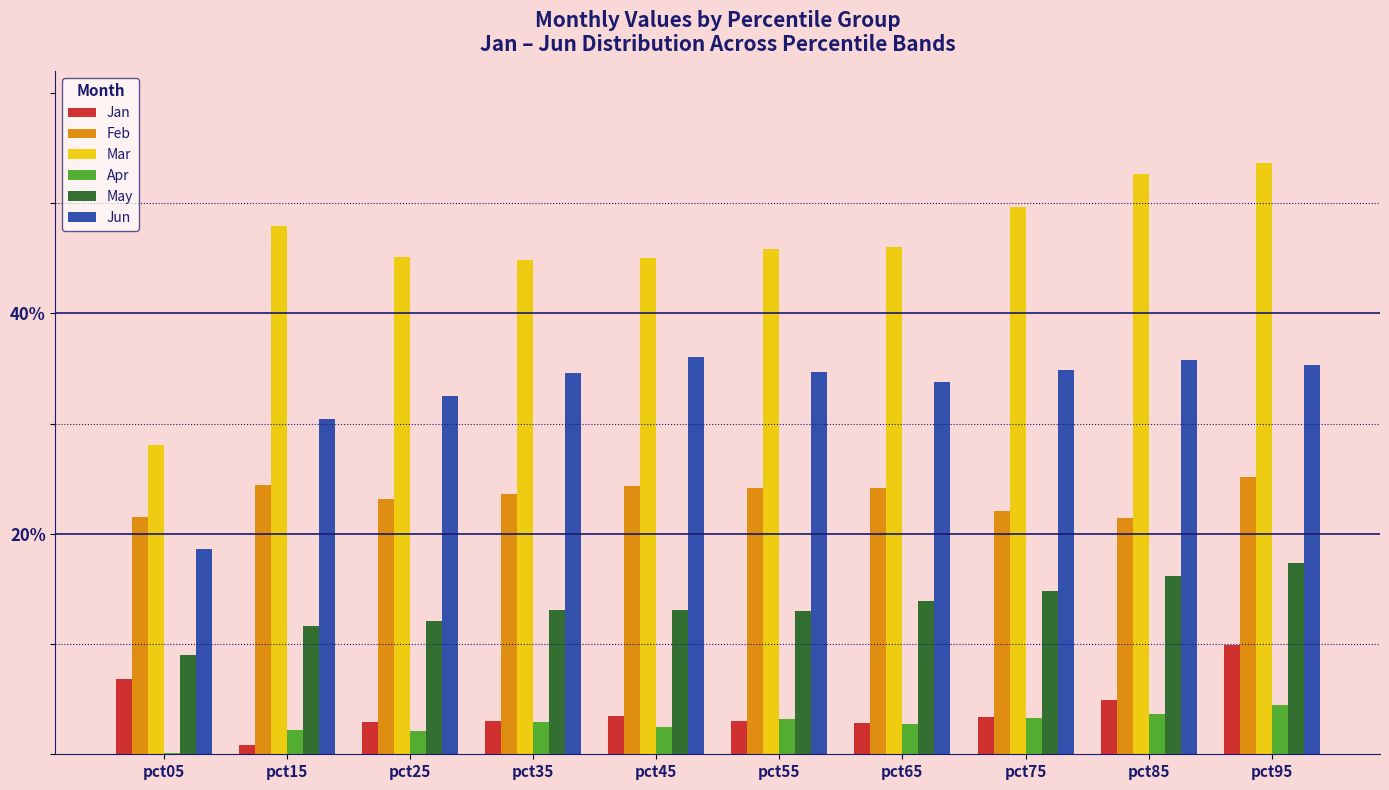

Rank the categories by Feb value from lowest to highest.

pct85, pct05, pct75, pct25, pct35, pct65, pct55, pct45, pct15, pct95